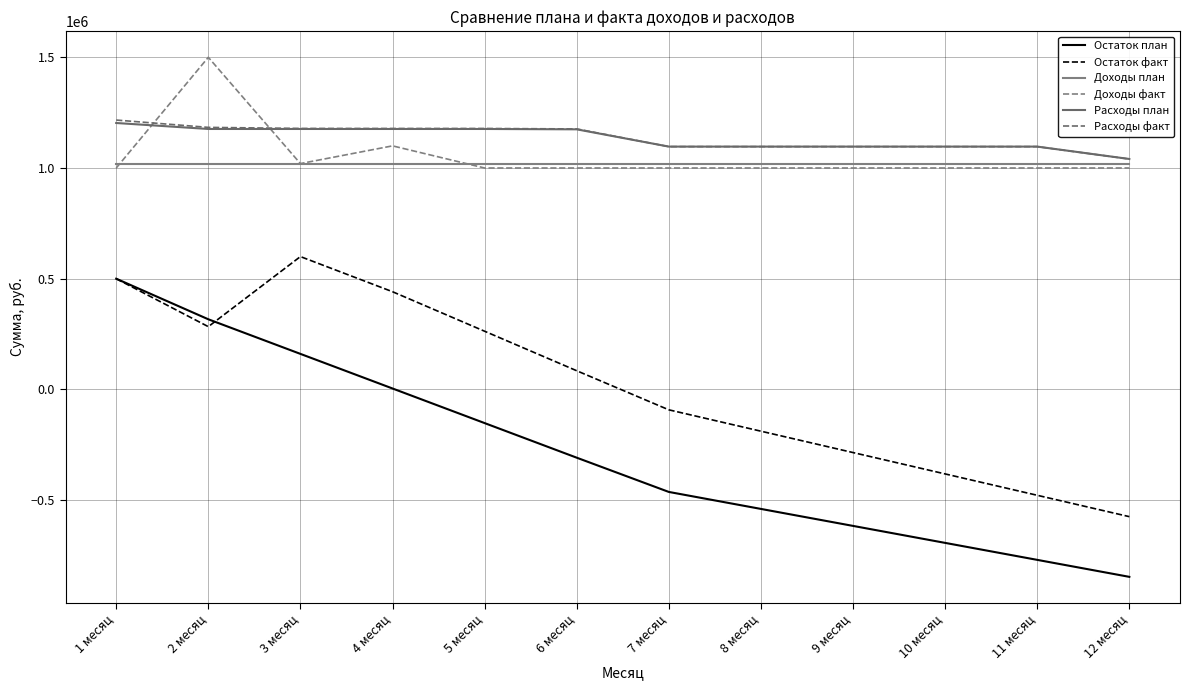

What is the difference between the highest and lowest values at 10 месяц?

1790016